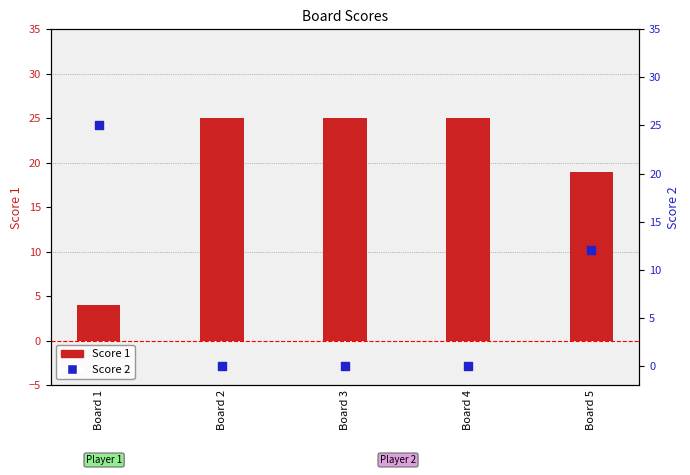

At how many categories does at least one series exceed 14?

5